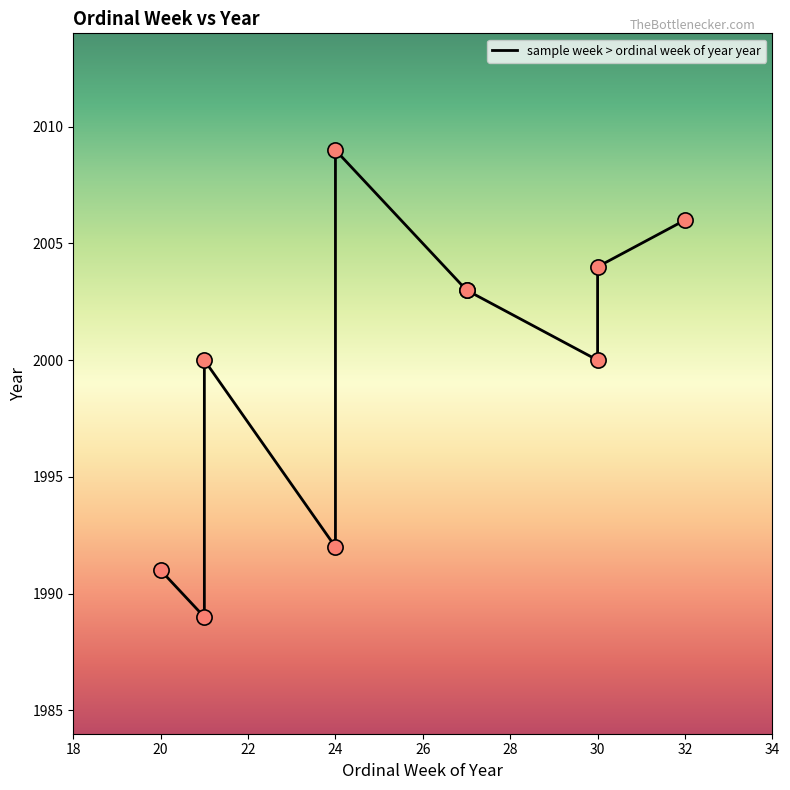

Between 30 and 34, which is larger?

34